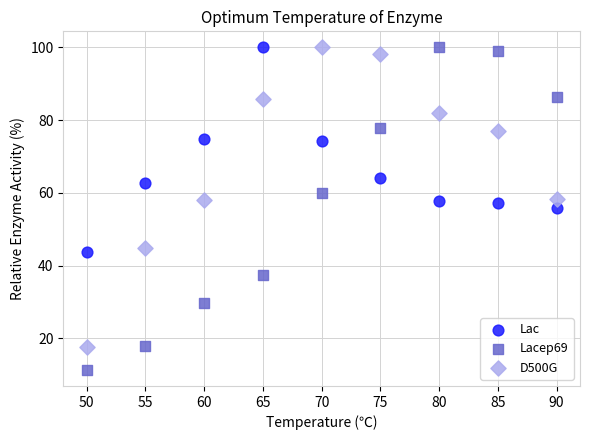

Across all data points, what is the range of X values (max minus min)?

40.0